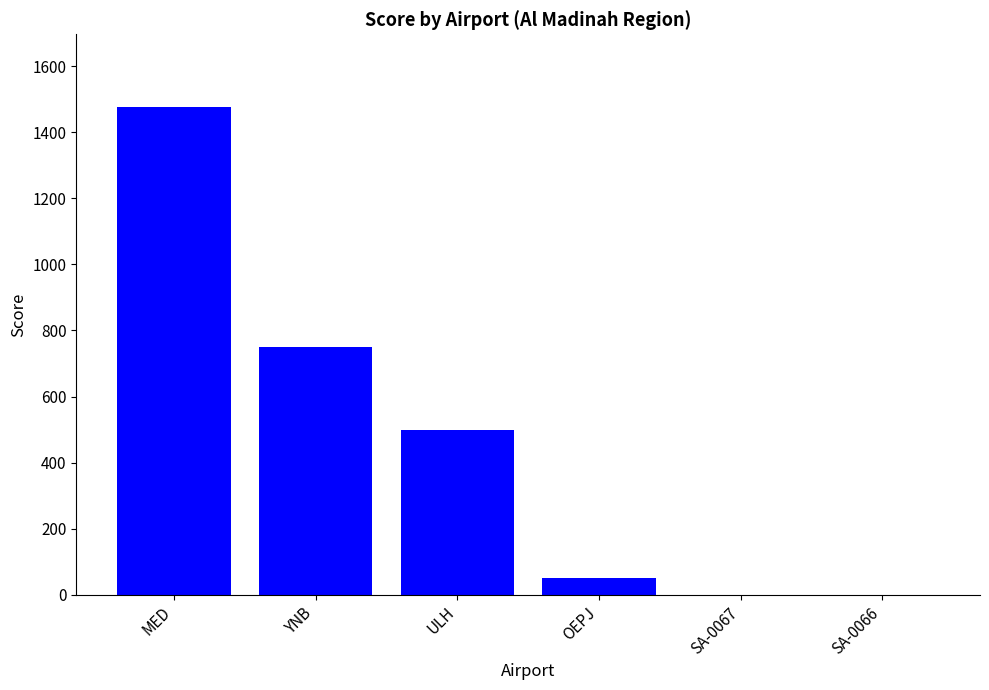

What is the sum of the values at SA-0067 and ULH?

500